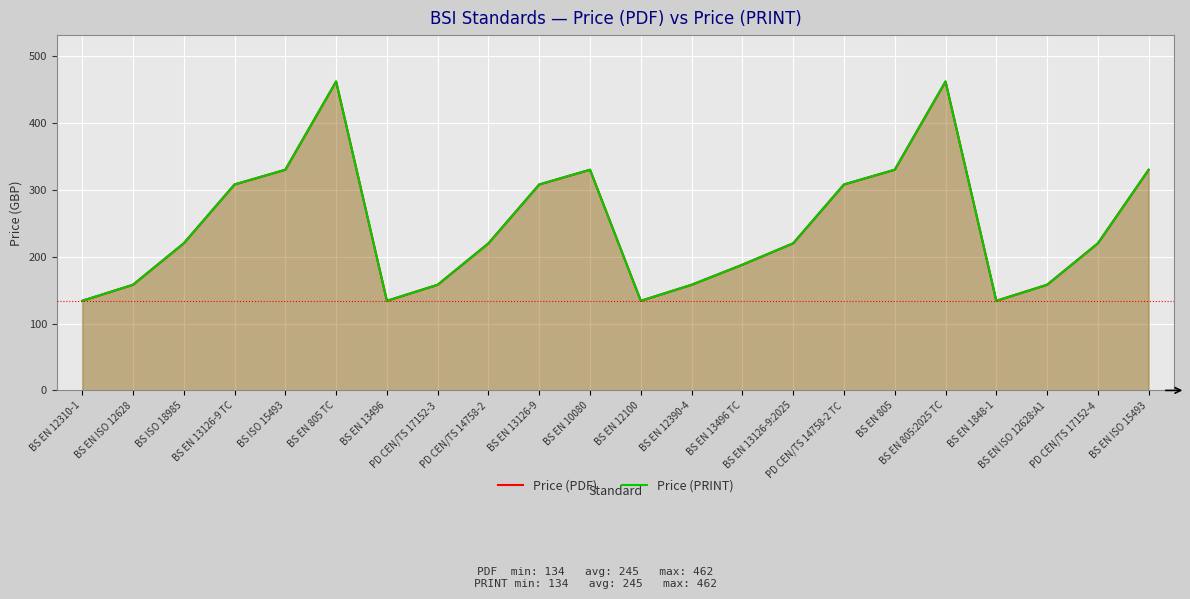

What is the highest value of the Price (PRINT) series?

462